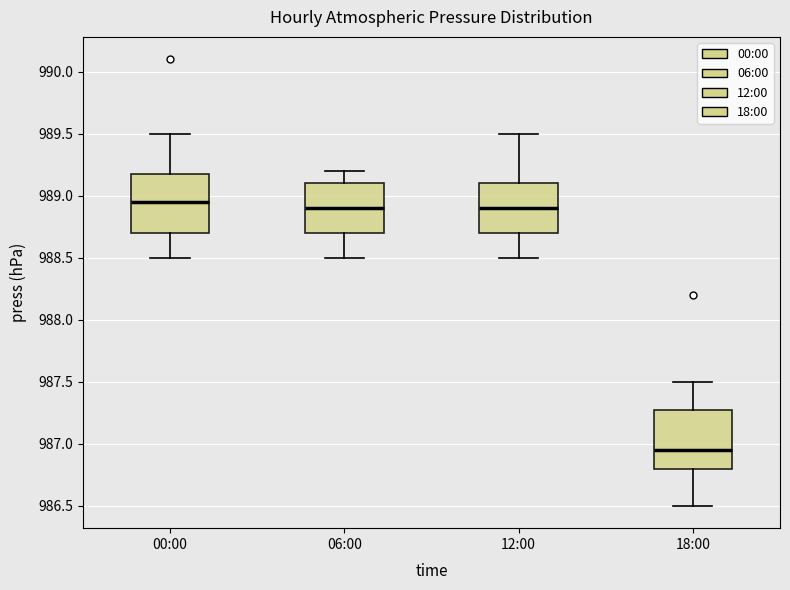

Reading left to right, read every box against the y-axis: the position of its median line, the range the box covers, and the ends of its whiskers. The values are not printed on the chart, so give them approximately, as read against the axis.

00:00: median 988.95, box 988.70 to 989.20, whiskers 988.50 to 989.50
06:00: median 988.90, box 988.70 to 989.10, whiskers 988.50 to 989.20
12:00: median 988.90, box 988.70 to 989.10, whiskers 988.50 to 989.50
18:00: median 986.95, box 986.80 to 987.30, whiskers 986.50 to 987.50